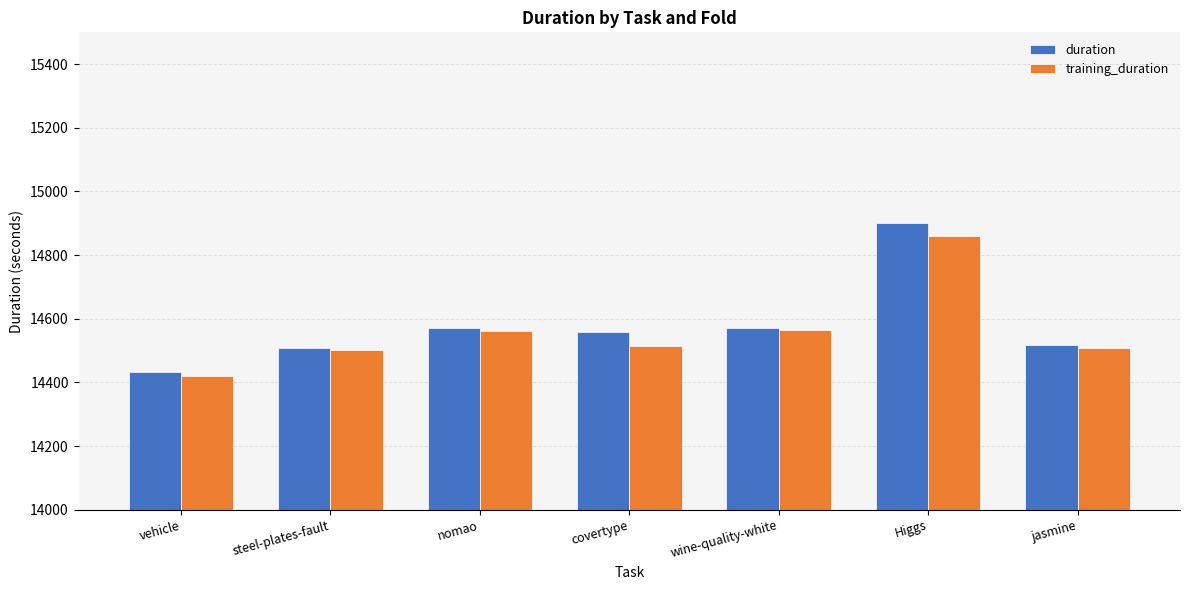

What is the spread (max minus min) of values at Higgs?

41.3